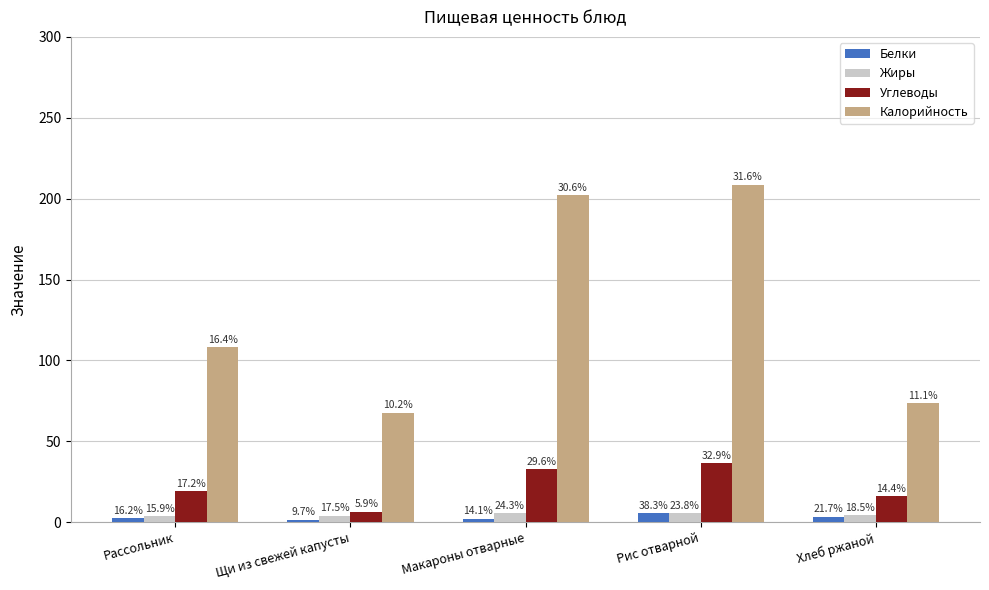

What are all the series names shown in the legend?

Белки, Жиры, Углеводы, Калорийность